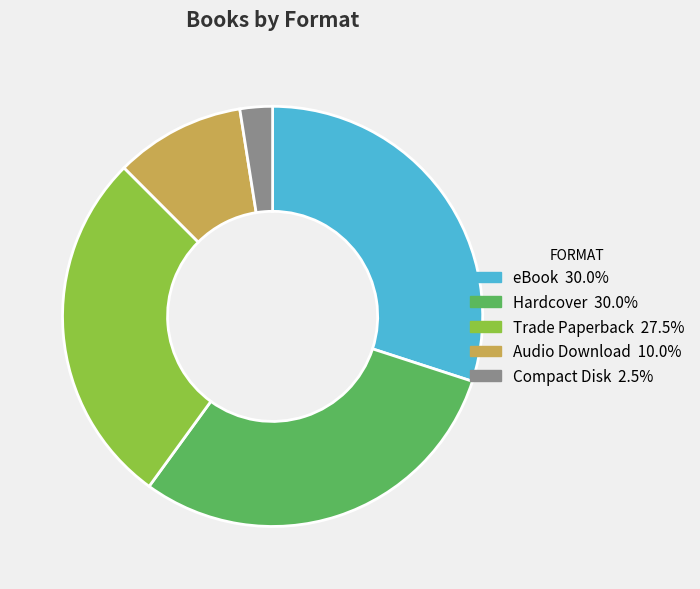

How many segments does this pie chart have?

5